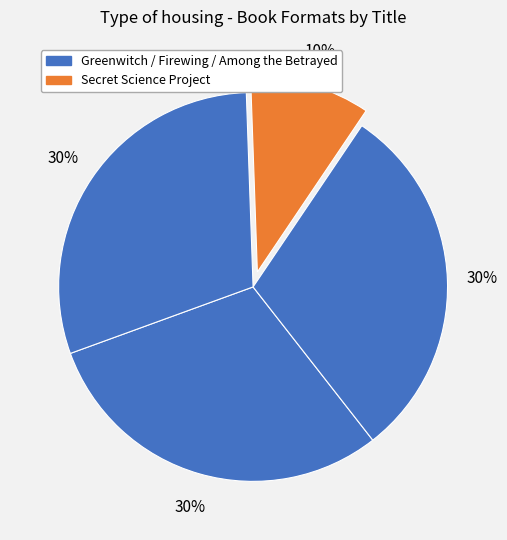

Rank the categories by value from lowest to highest.

Secret Science Project, Greenwitch, Among the Betrayed, Firewing